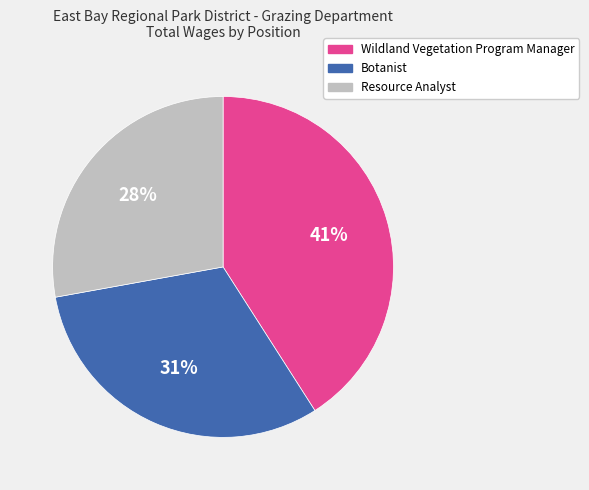

Is it true that Botanist is 31% of the pie?

True